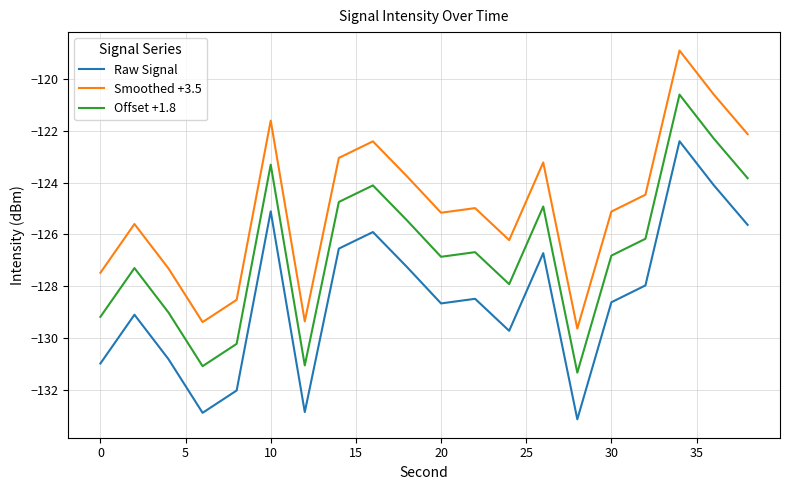

Rank the series by their average value, from highest to lowest.

Smoothed +3.5, Offset +1.8, Raw Signal